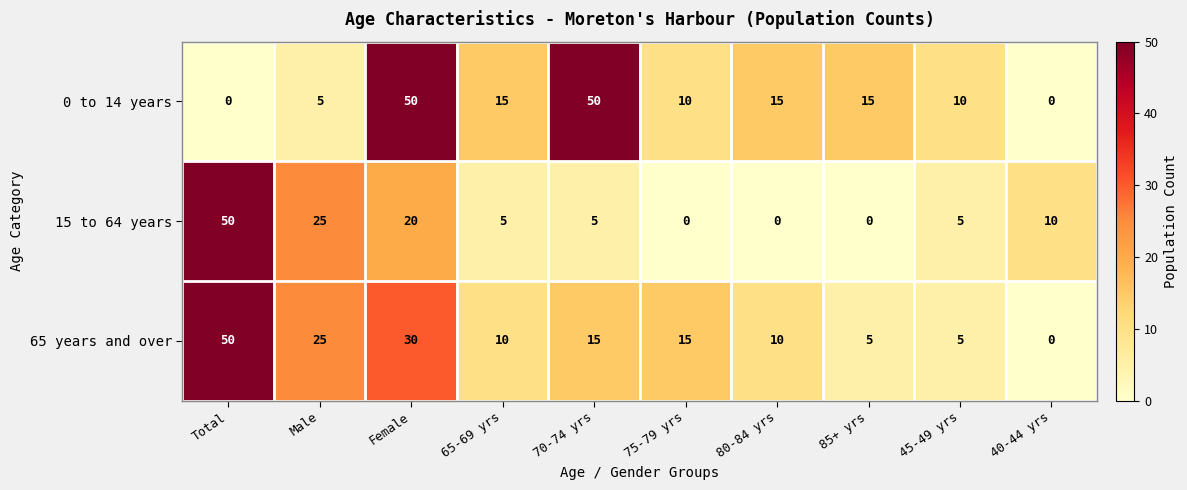

At 85+ yrs, list the series in order from largest to smallest.

0 to 14 years, 65 years and over, 15 to 64 years